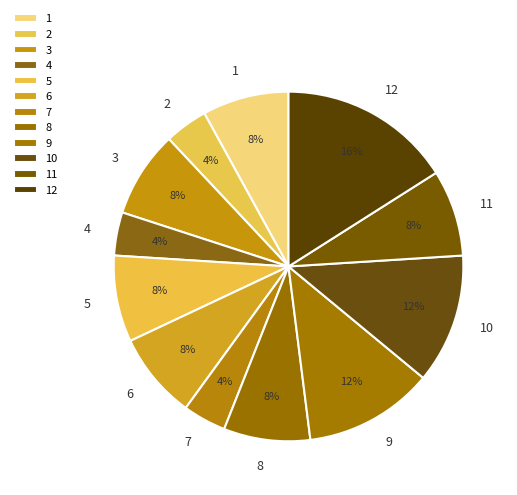

Count the number of slices in the pie.

12